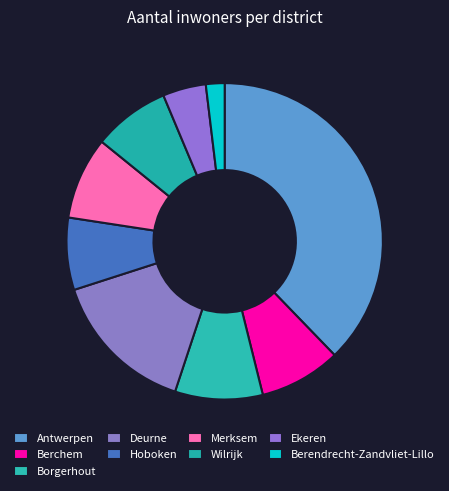

Rank the categories by value from lowest to highest.

Berendrecht-Zandvliet-Lillo, Ekeren, Hoboken, Wilrijk, Berchem, Merksem, Borgerhout, Deurne, Antwerpen